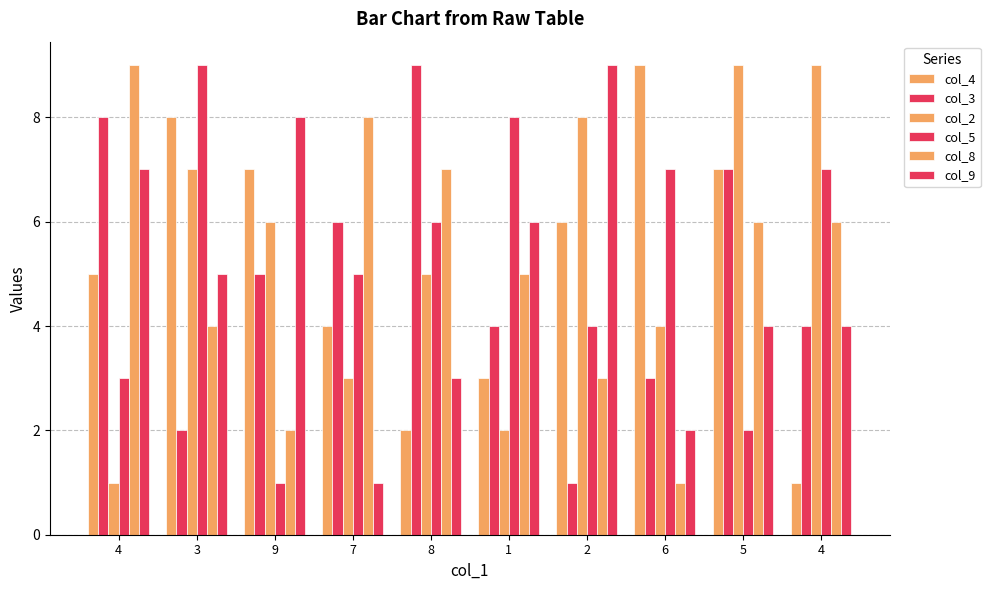

The value of col_4 at 2 is 6. True or false?

True